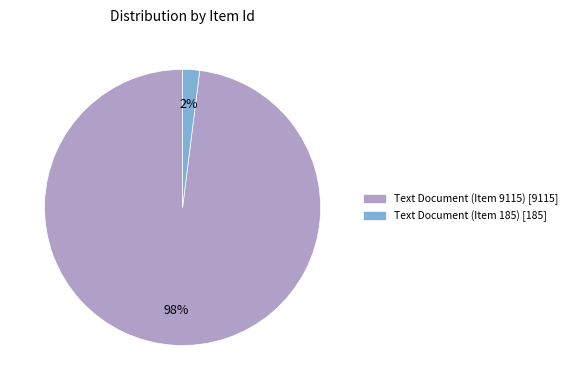

What is the smallest slice in the pie chart?

Text Document (Item 185)